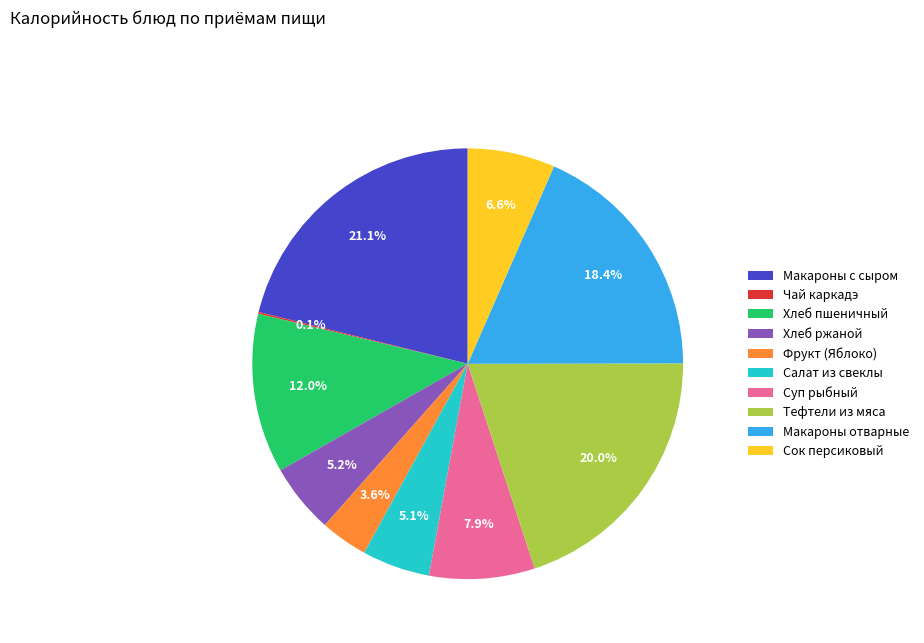

What percentage is the Салат из свеклы slice, to the nearest percent?

5%